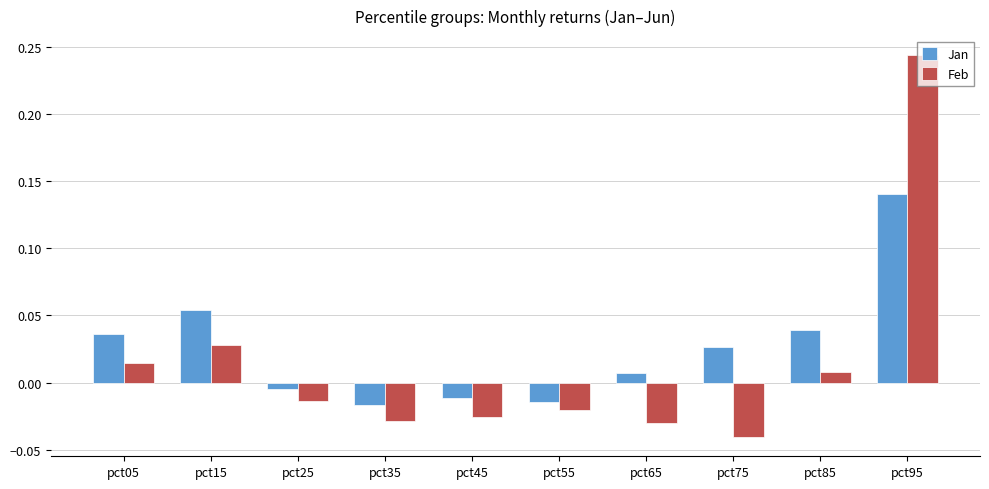

Rank the series by their maximum value, from lowest to highest.

Jan, Feb